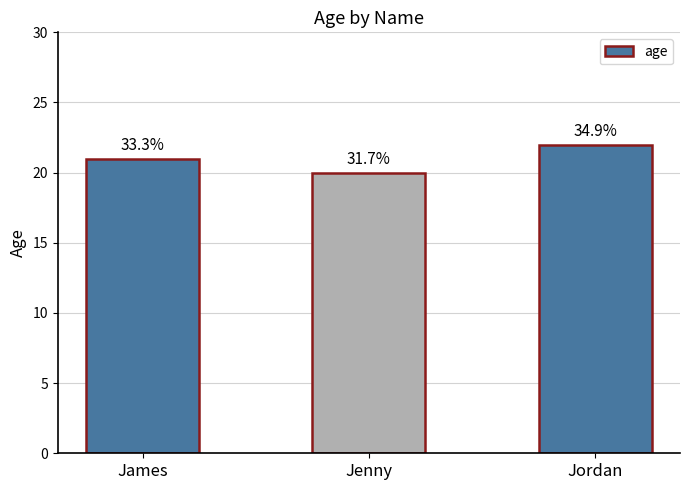

Rank the categories by value from lowest to highest.

Jenny, James, Jordan